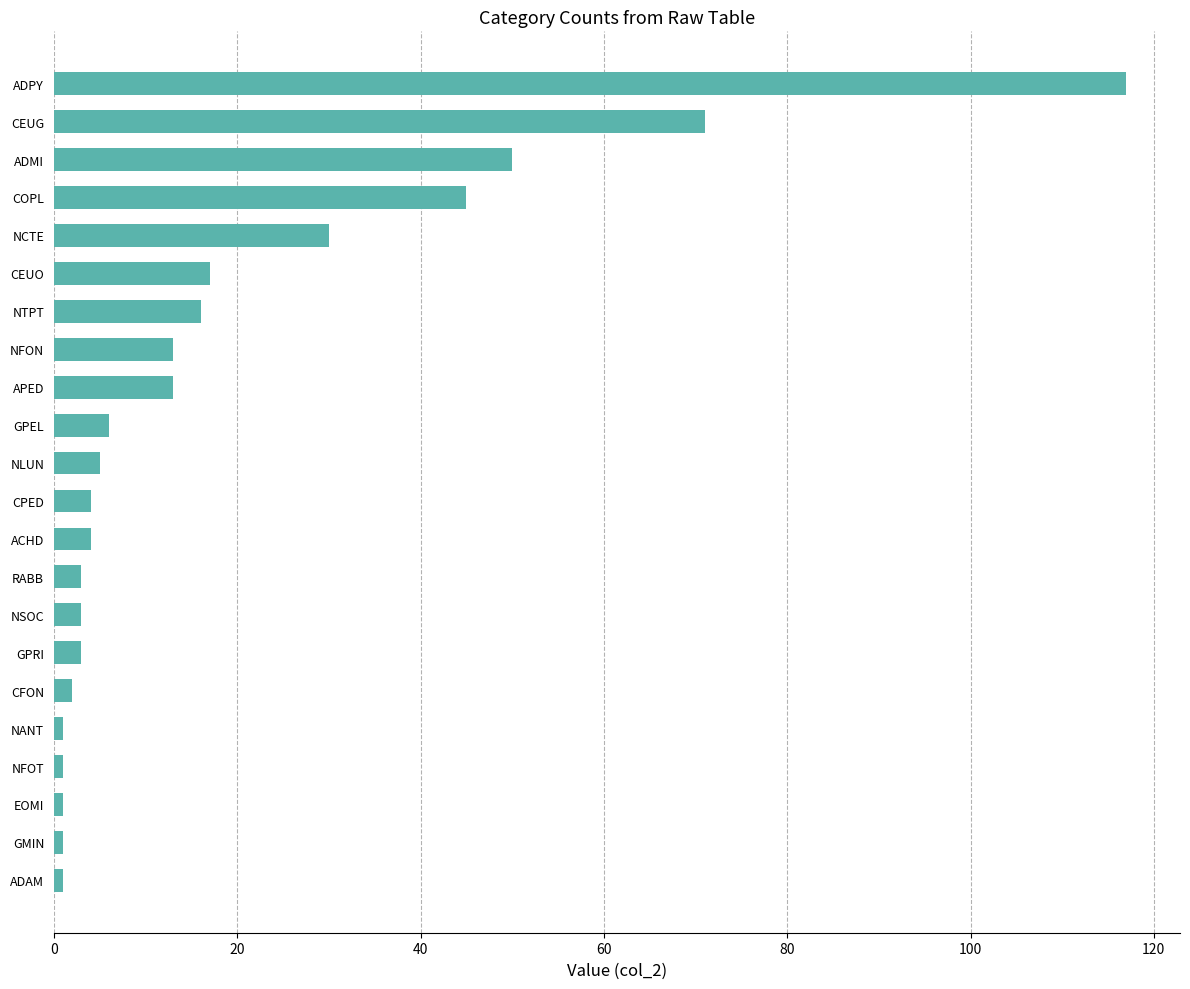

Where is the data nearest to the value 59?

ADMI